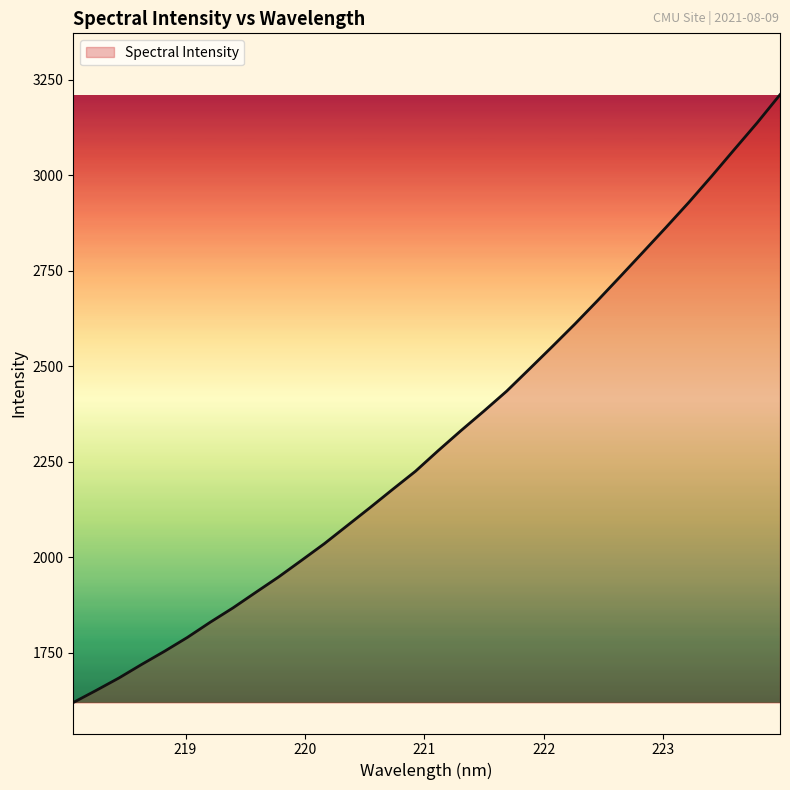

What is the difference between the maximum and minimum values?

1589.9